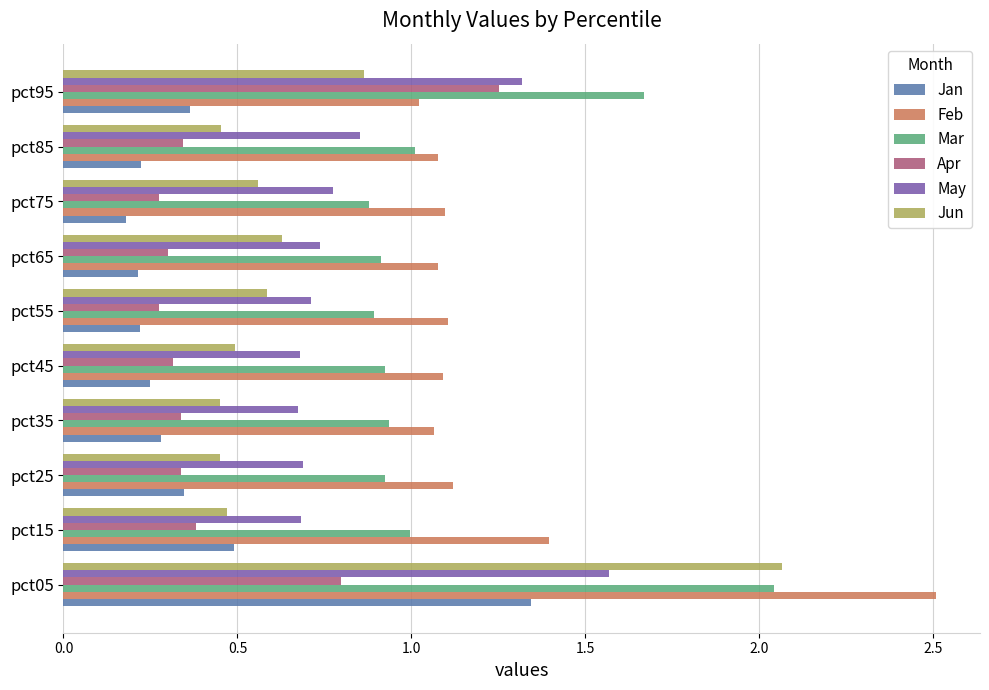

Which category has the highest value in the Apr series?

pct95